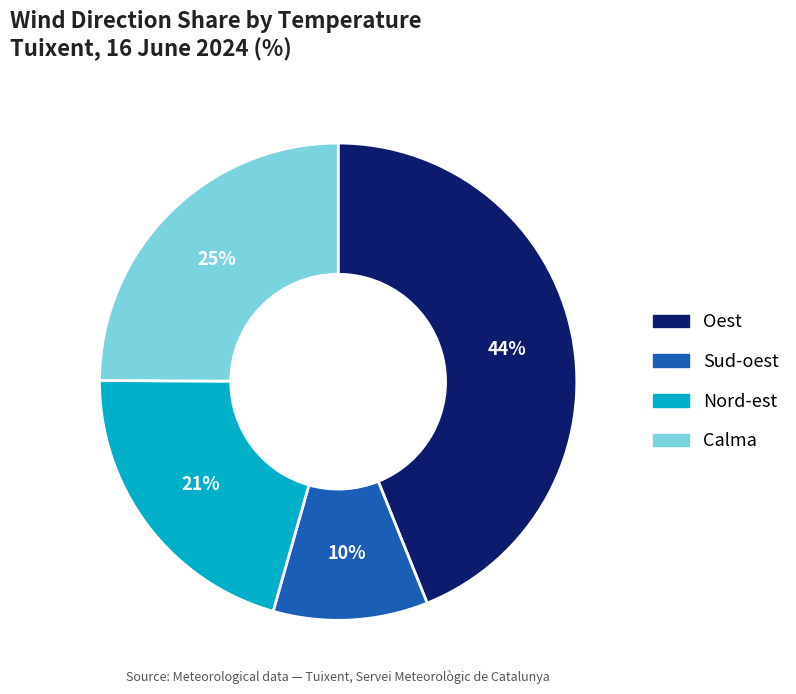

Does any single category account for the majority?

No